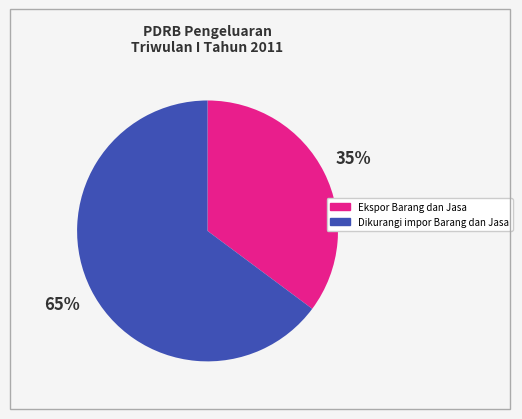

Does any single category account for the majority?

Yes